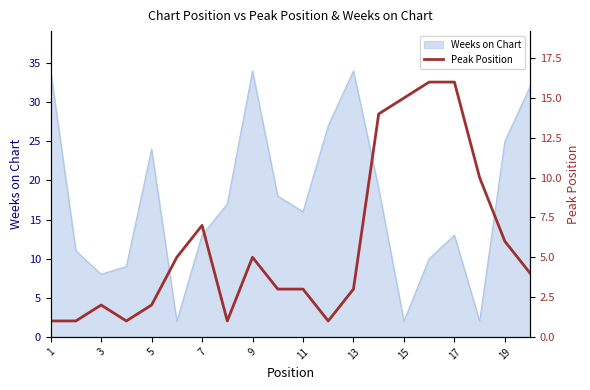

The value of Weeks on Chart at 15 is 2. True or false?

True